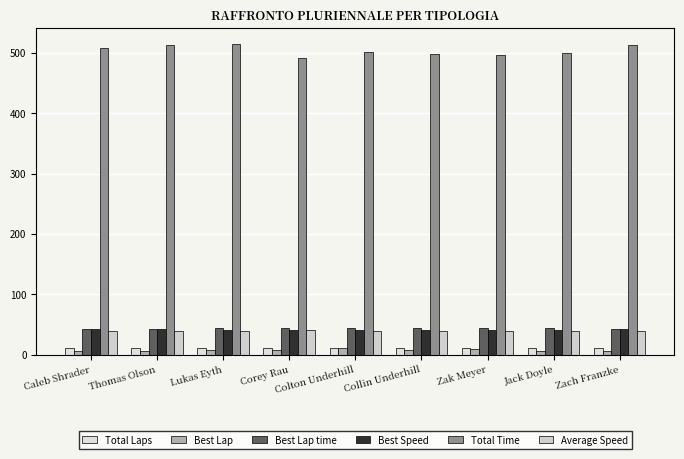

True or false: Total Time has a value of 513.9 at Thomas Olson.

True